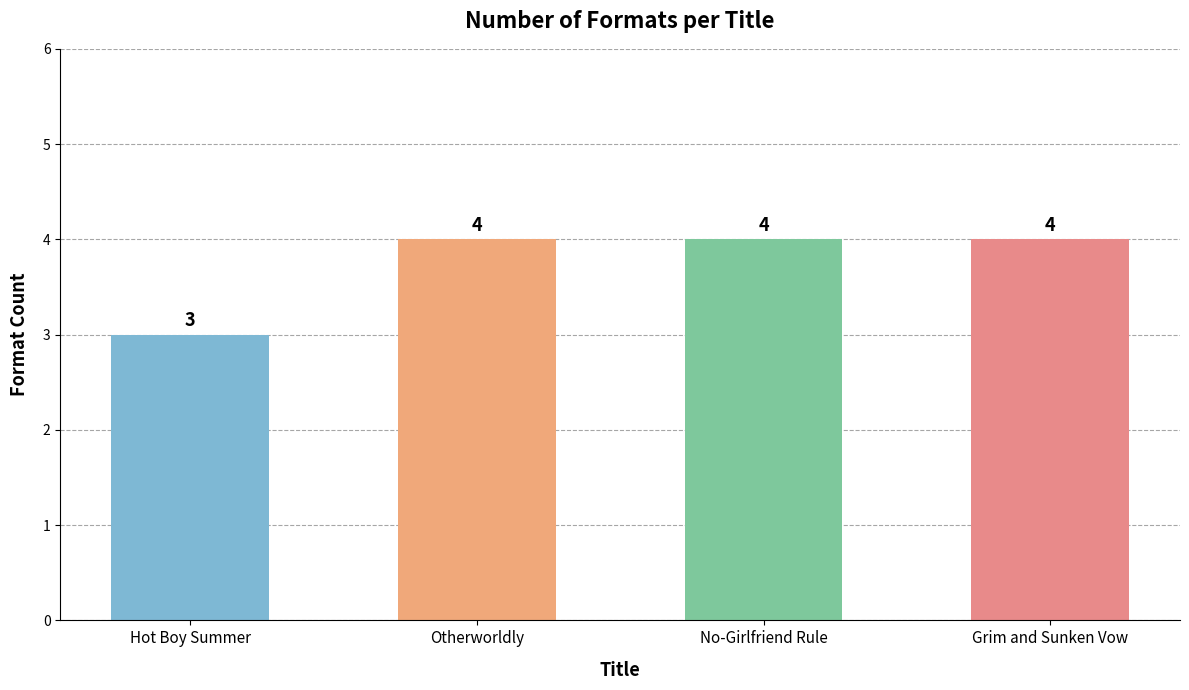

What is the smallest value displayed?

3